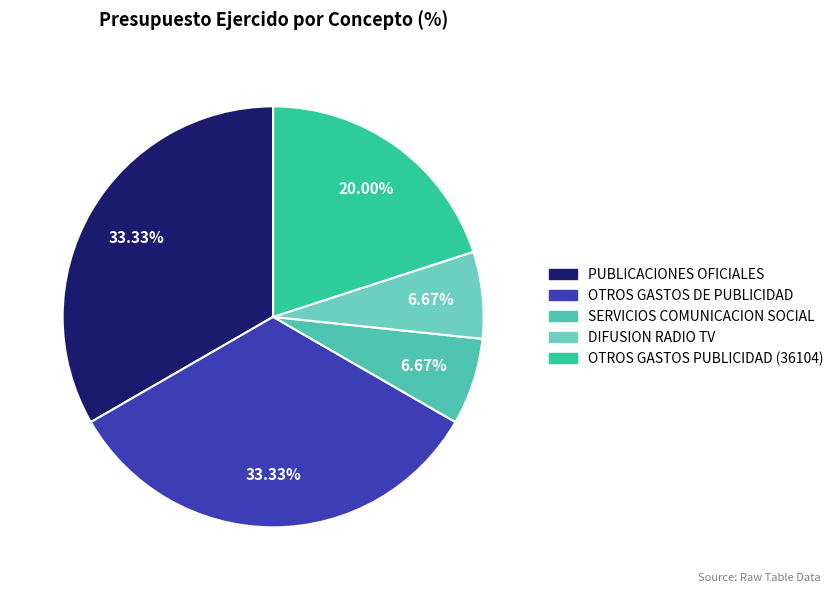

How many segments does this pie chart have?

5